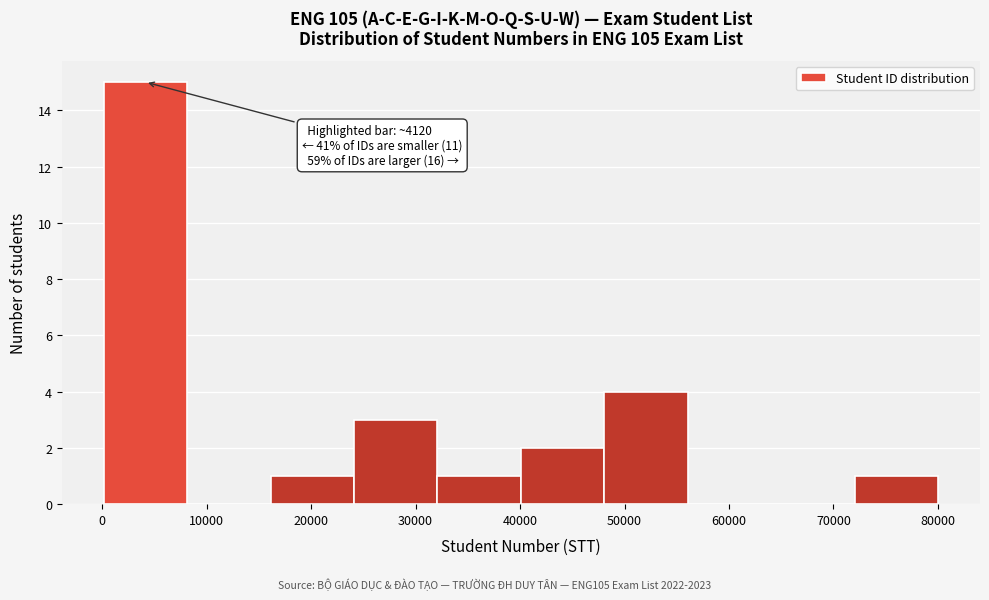

Over which range of the x-axis is the bar tallest?

0 to 8000